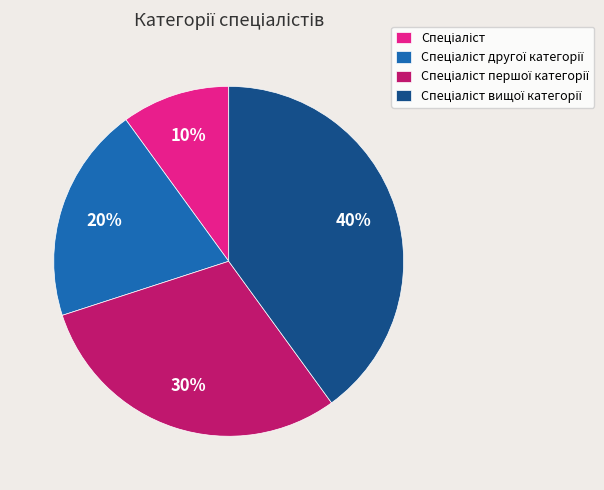

To the nearest percent, what is the difference between the largest and smallest slice percentages?

30%